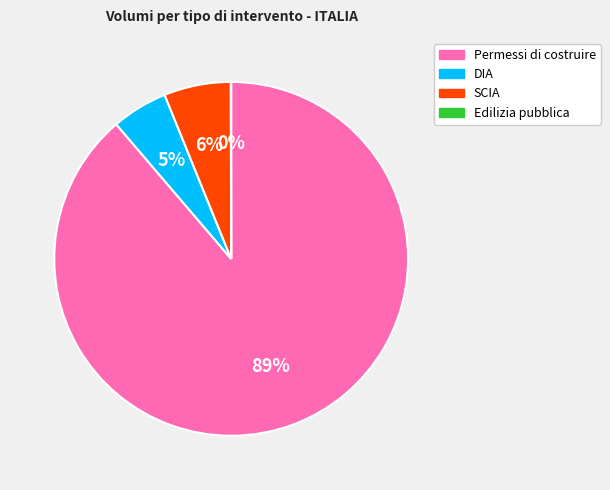

To the nearest percent, what percentage of the pie is Permessi di costruire?

89%